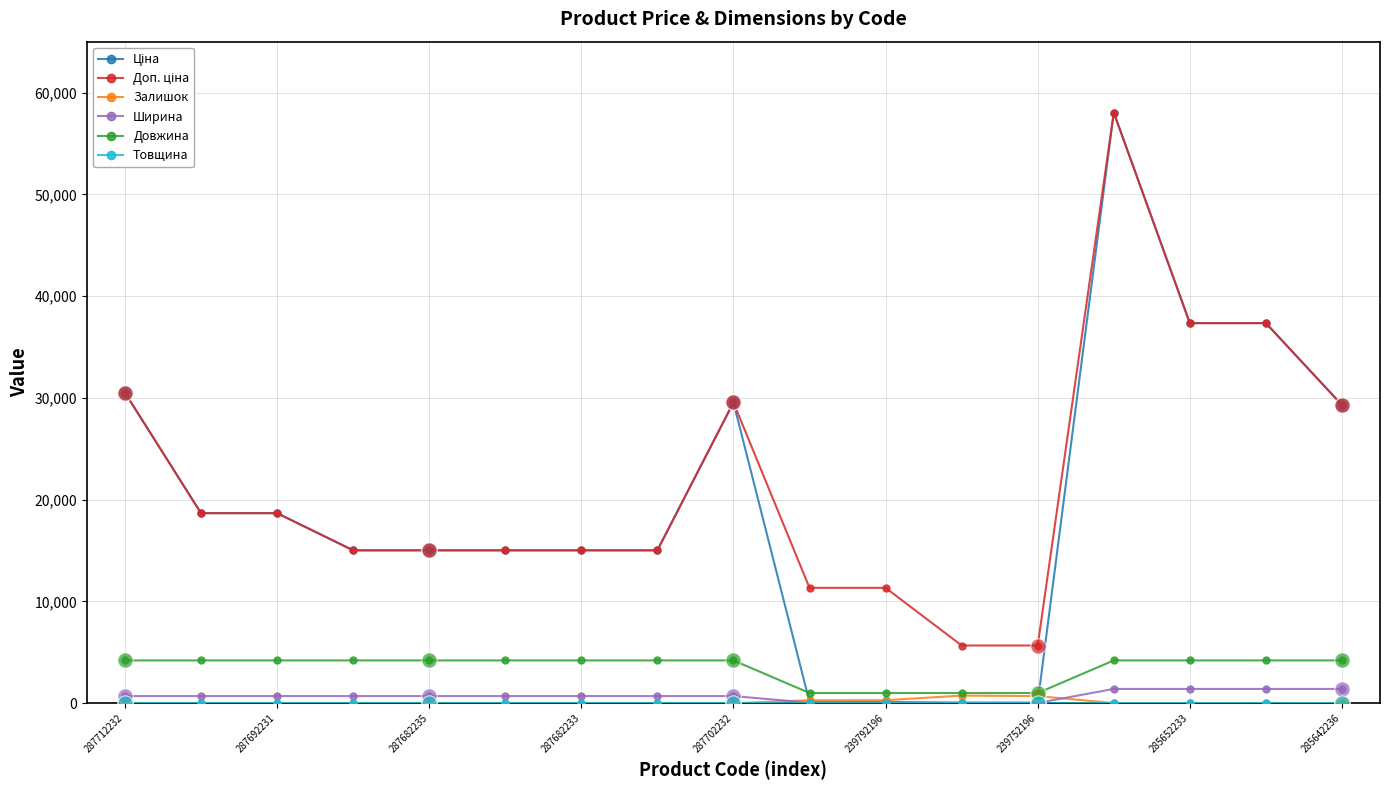

True or false: Залишок has more than 0 points higher than both neighbors.

True